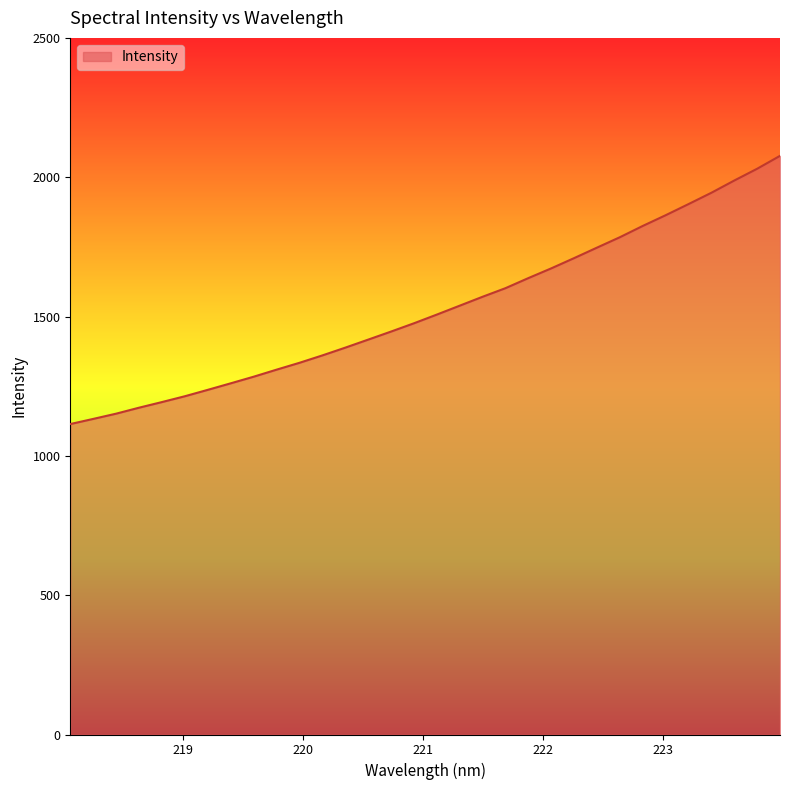

What is the smallest value displayed?

1114.1